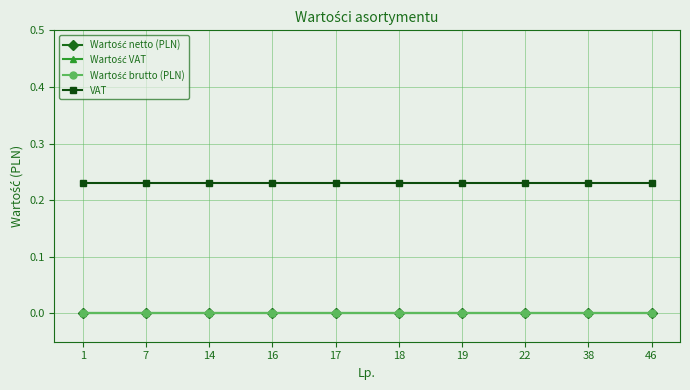

Does the chart have visible grid lines?

Yes